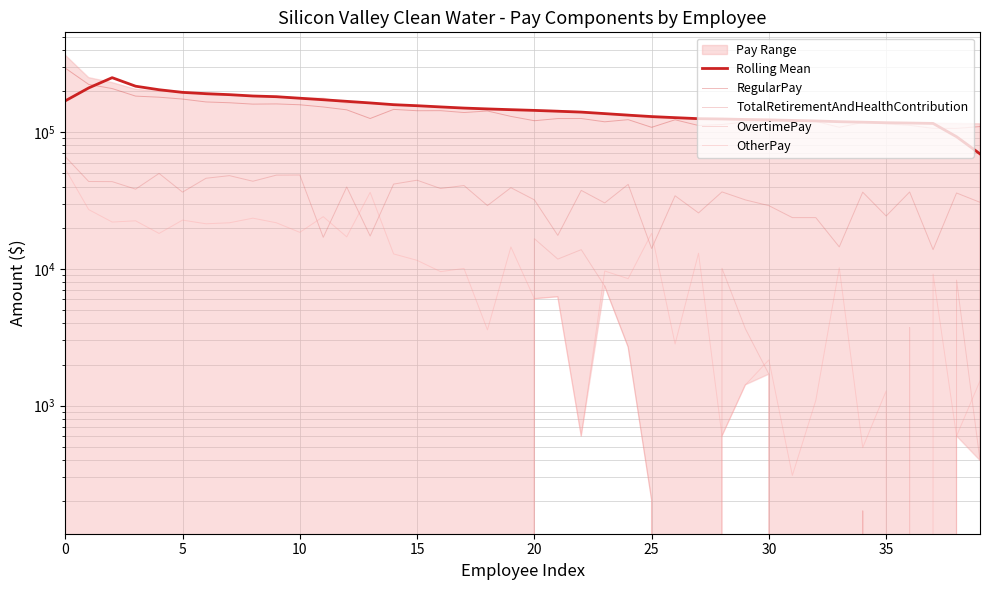

True or false: OtherPay and RegularPay cross at least once.

False